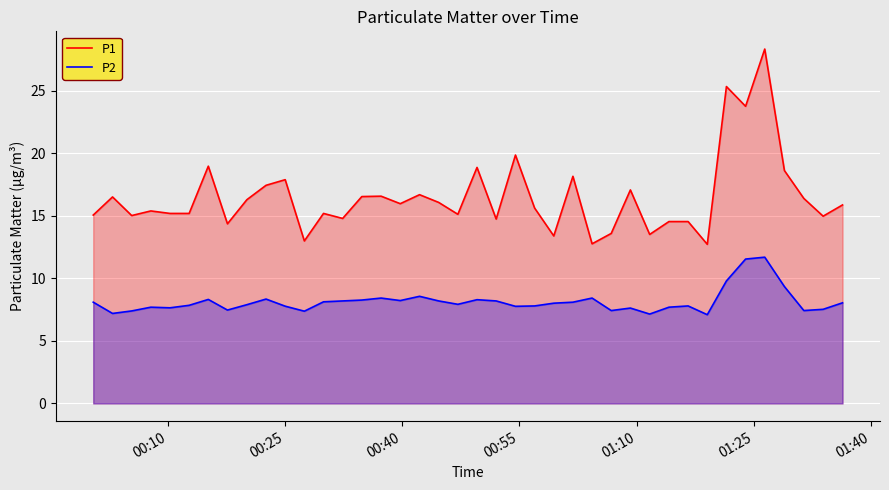

True or false: P2 and P1 intersect in this chart.

False